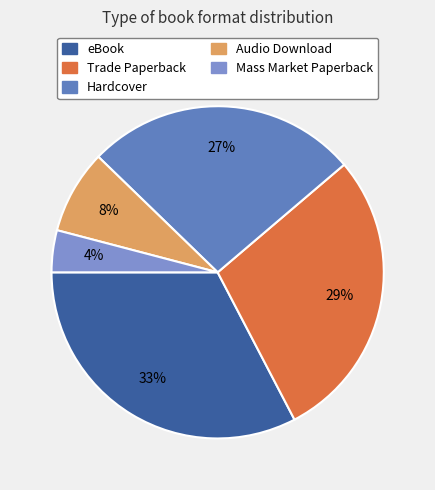

How many slices are in this pie chart?

5